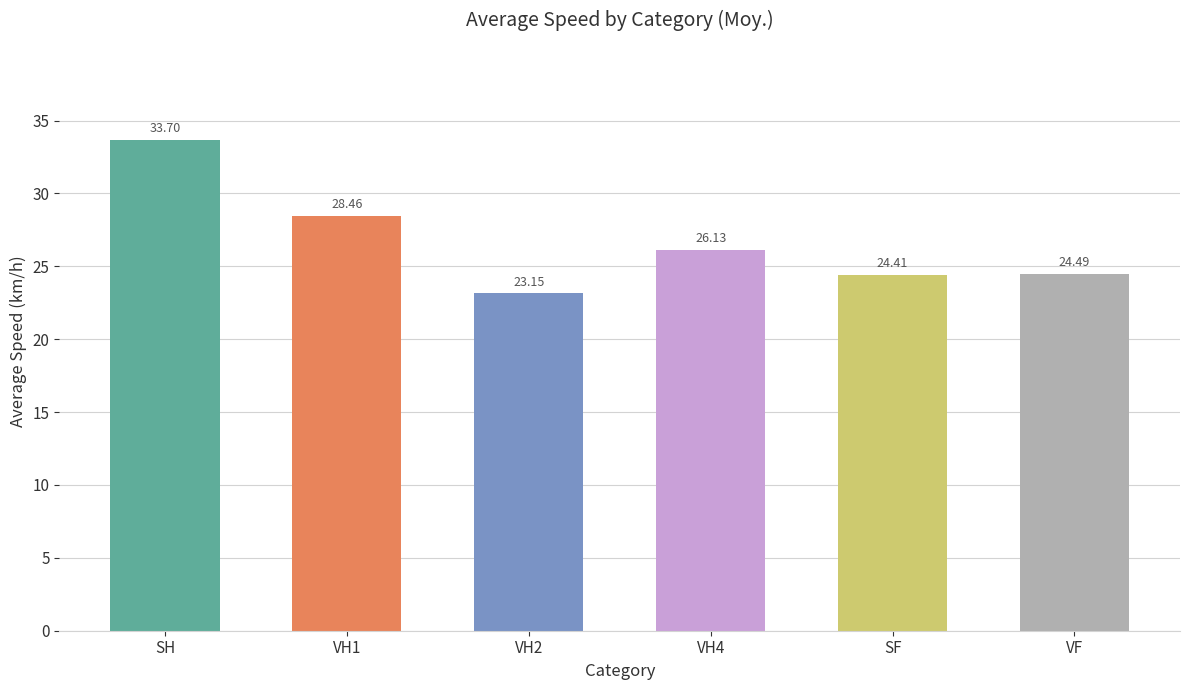

True or false: the data shows 15.1 at VH1.

False